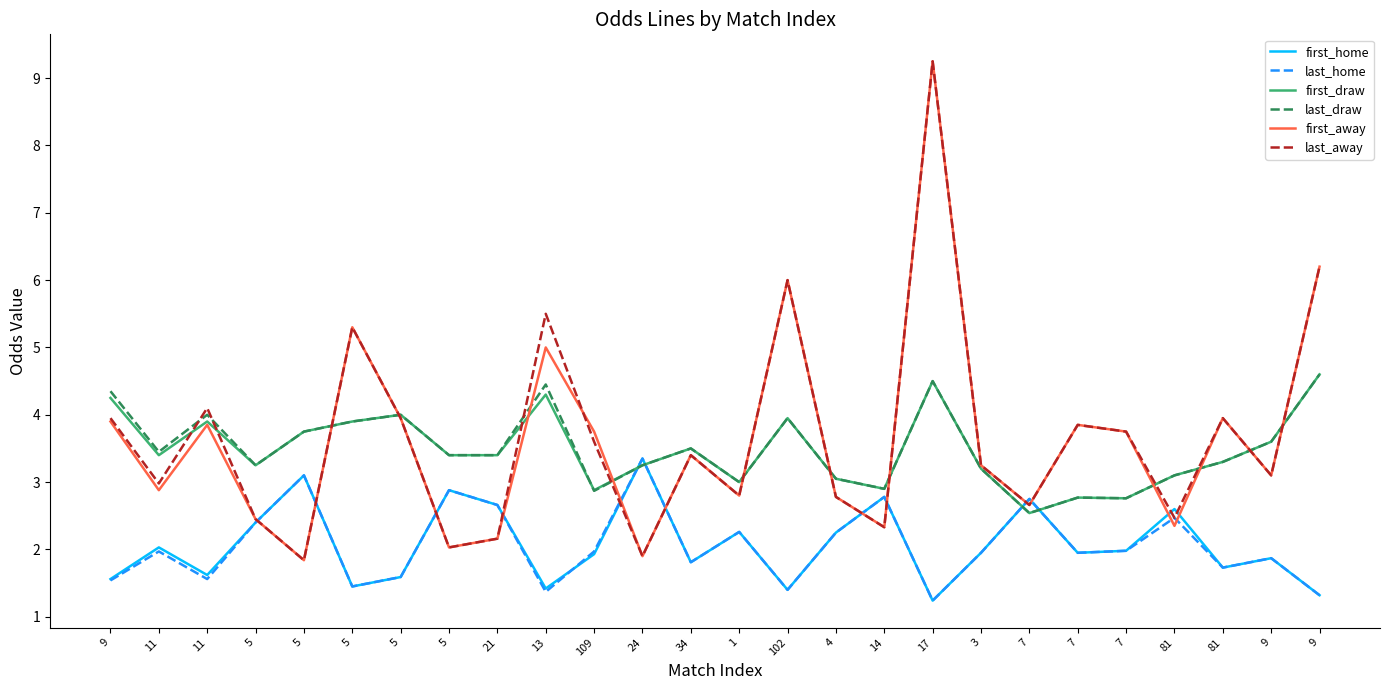

Which series changed the most between 4 and 7?

first_draw